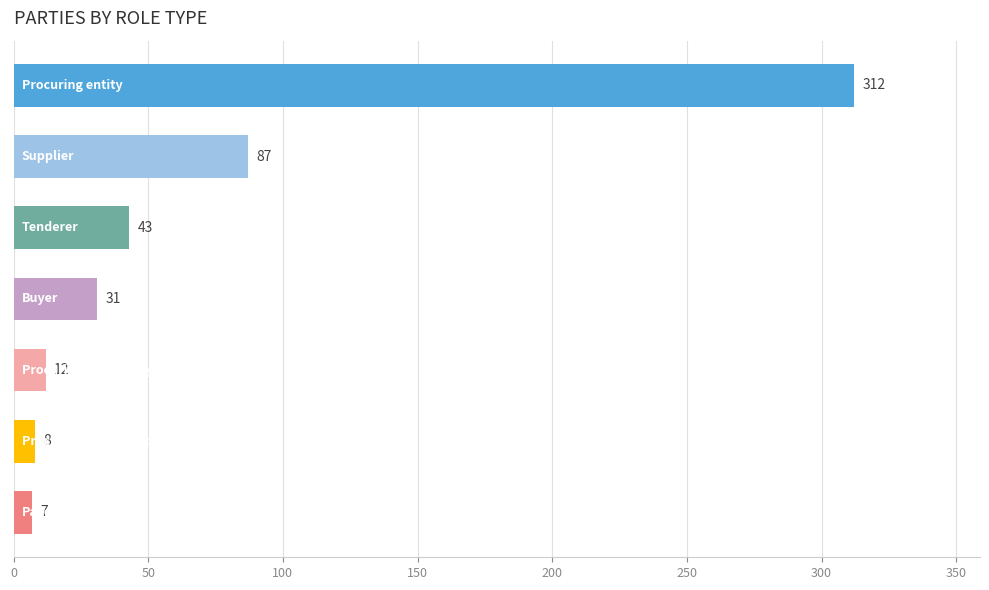

What is the greatest value displayed?

312